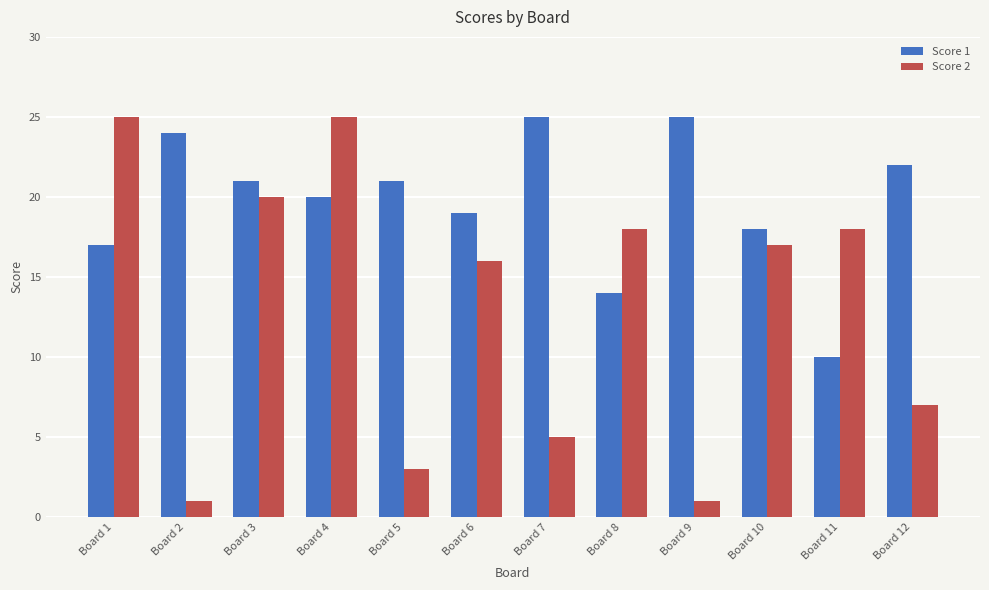

Between Board 5 and Board 6, which series saw the biggest shift?

Score 2